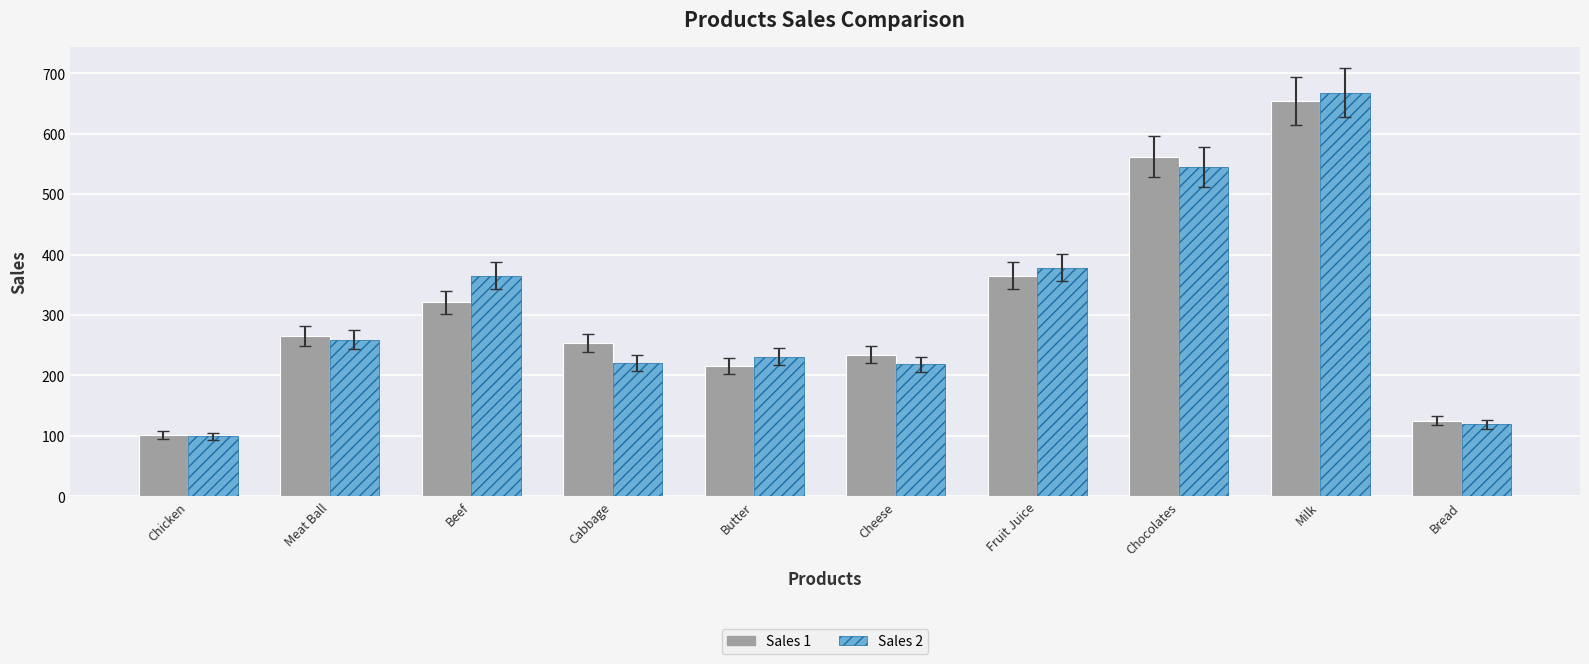

Reading left to right, transcribe all the data shown in this chart.

Sales 1: 101	265	321	254	216	234	365	562	654	125
Sales 2: 99	259	365	221	231	218	378	545	668	119